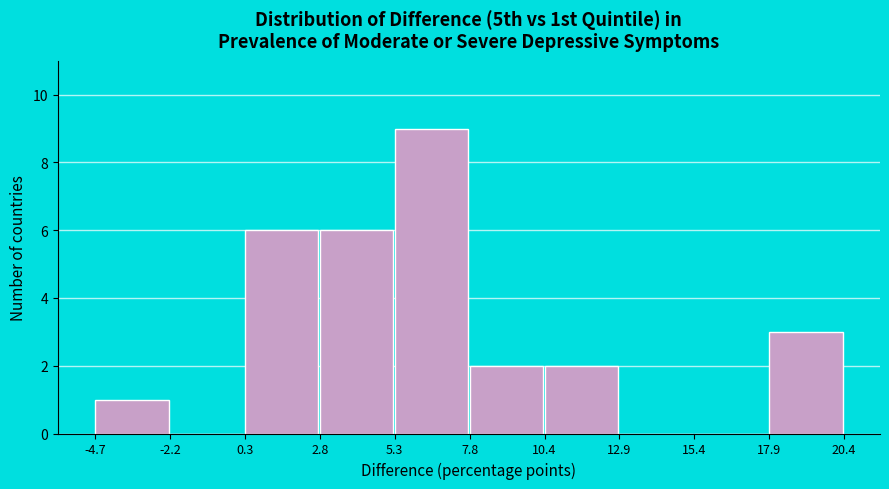

Over which range of the x-axis is the bar tallest?

5.3 to 7.8